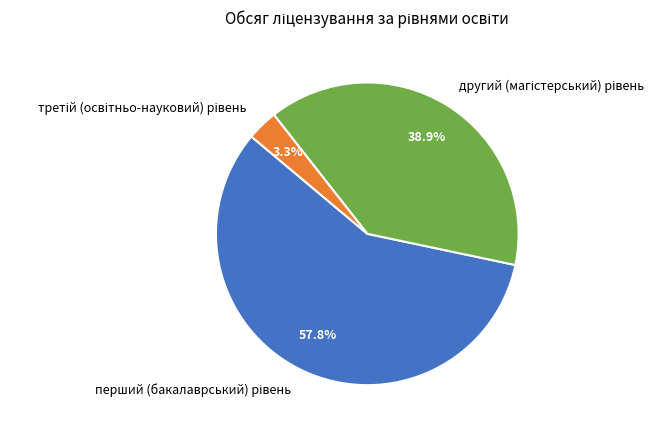

Do третій (освітньо-науковий) рівень and другий (магістерський) рівень together represent more than half of the pie?

No